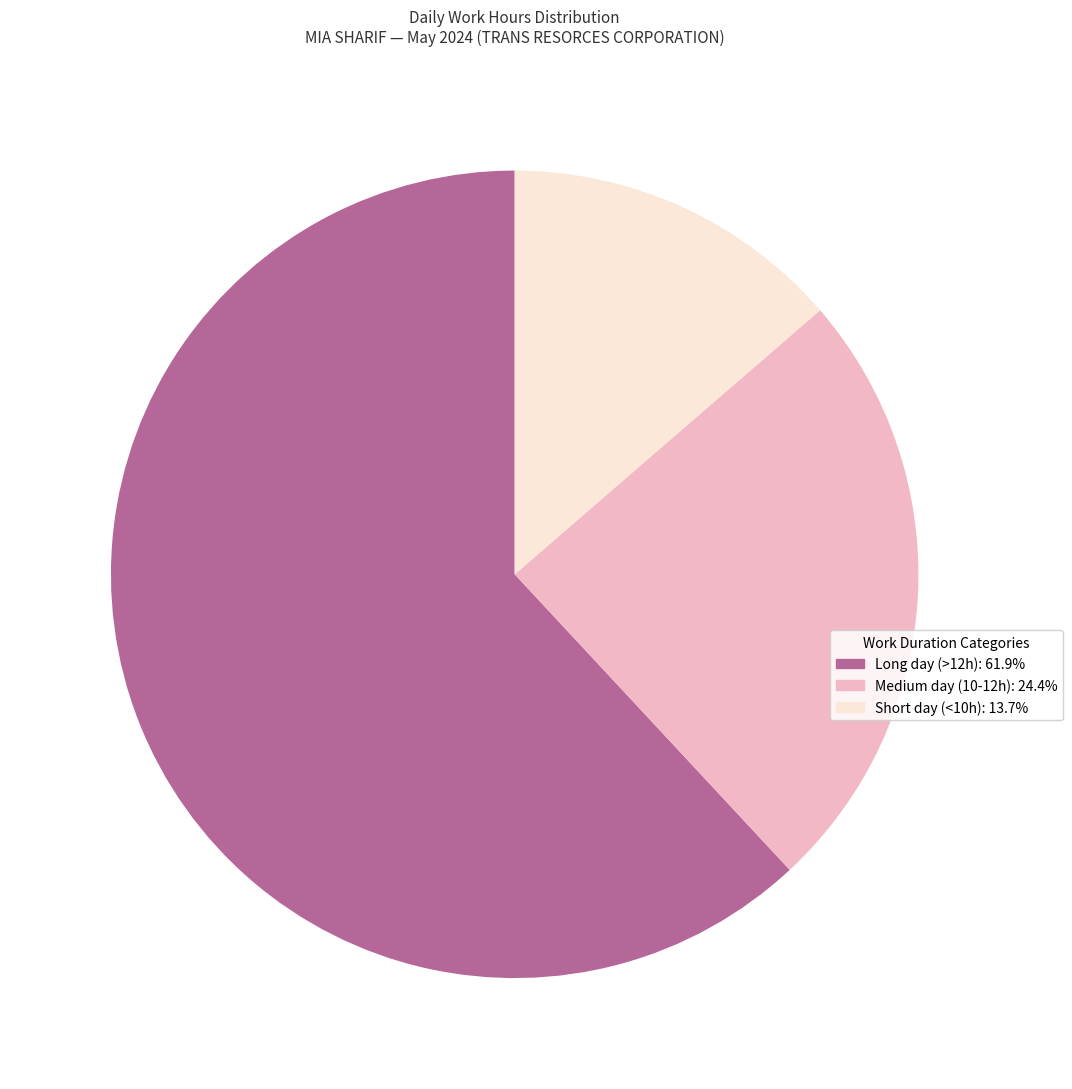

Is there any slice that represents more than half of the pie?

Yes